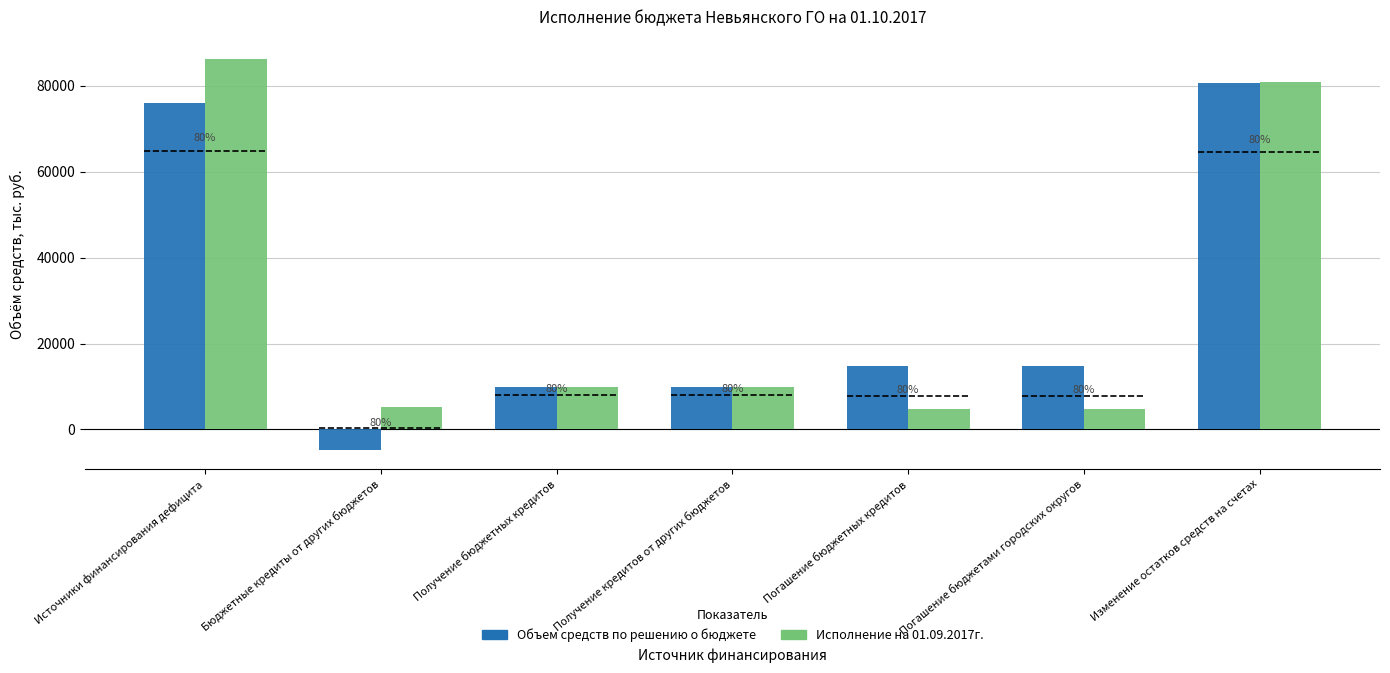

At which label does Объем средств по решению о бюджете first exceed 14677?

Источники финансирования дефицита